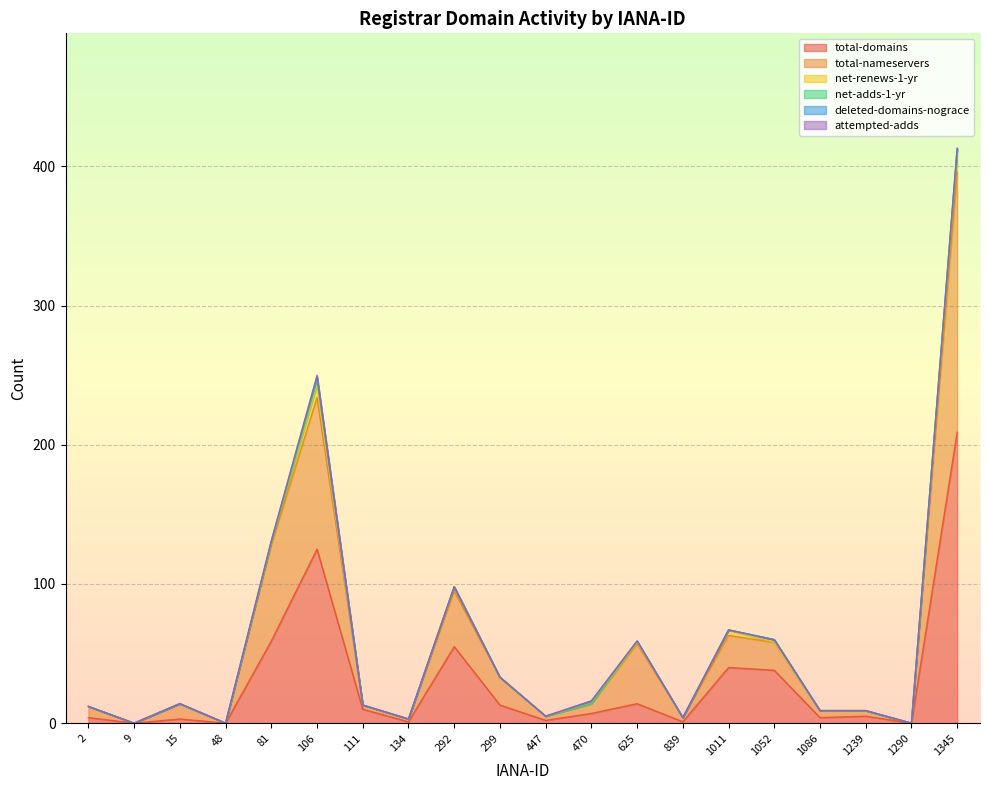

Which has a higher value, 48 or 1052?

1052